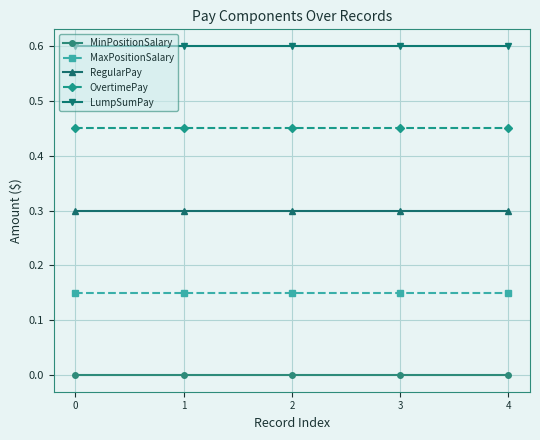

What are all the series names shown in the legend?

MinPositionSalary, MaxPositionSalary, RegularPay, OvertimePay, LumpSumPay